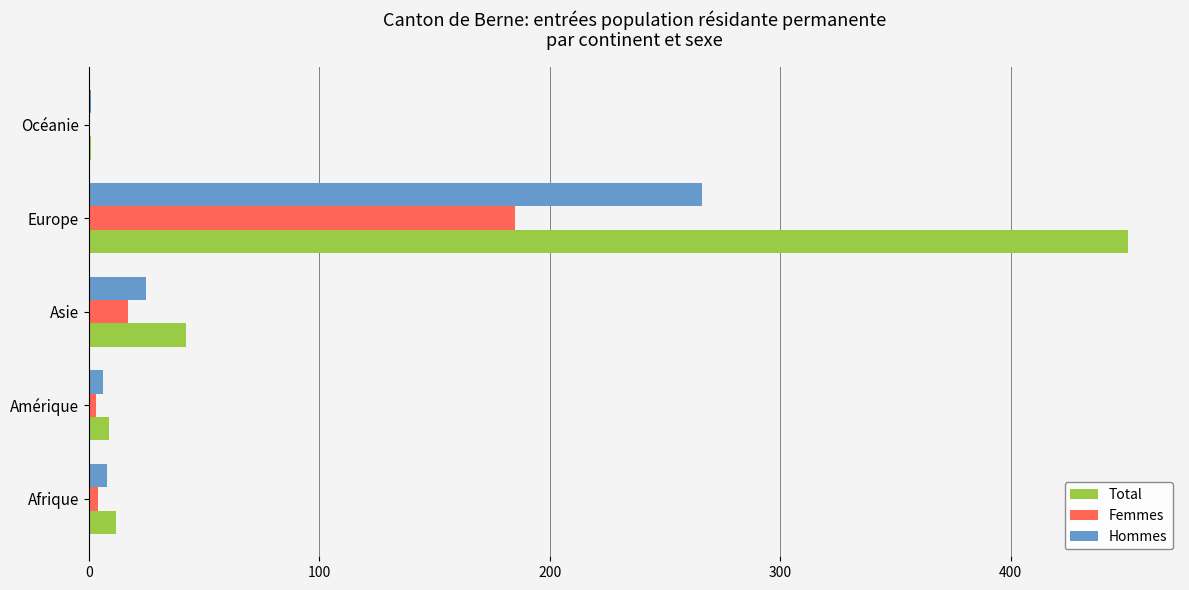

At which label is Hommes closest to 133?

Asie